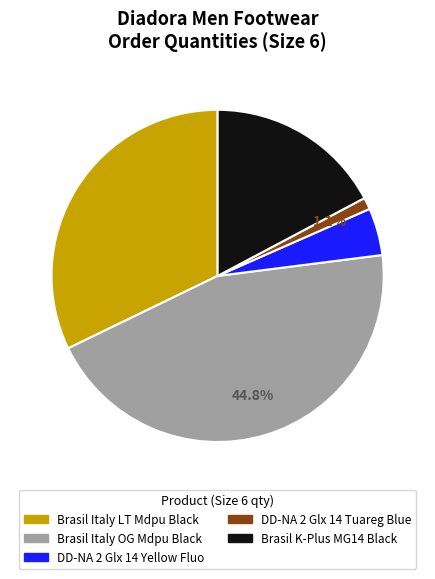

How many slices are in this pie chart?

5